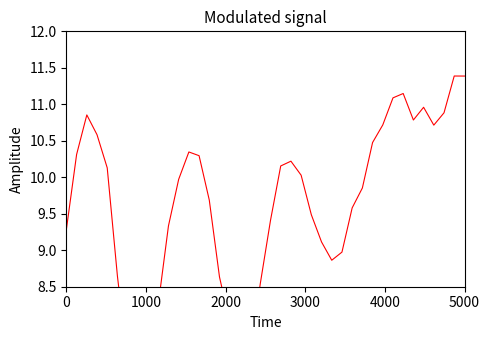

Count the number of values greater than 9.

28